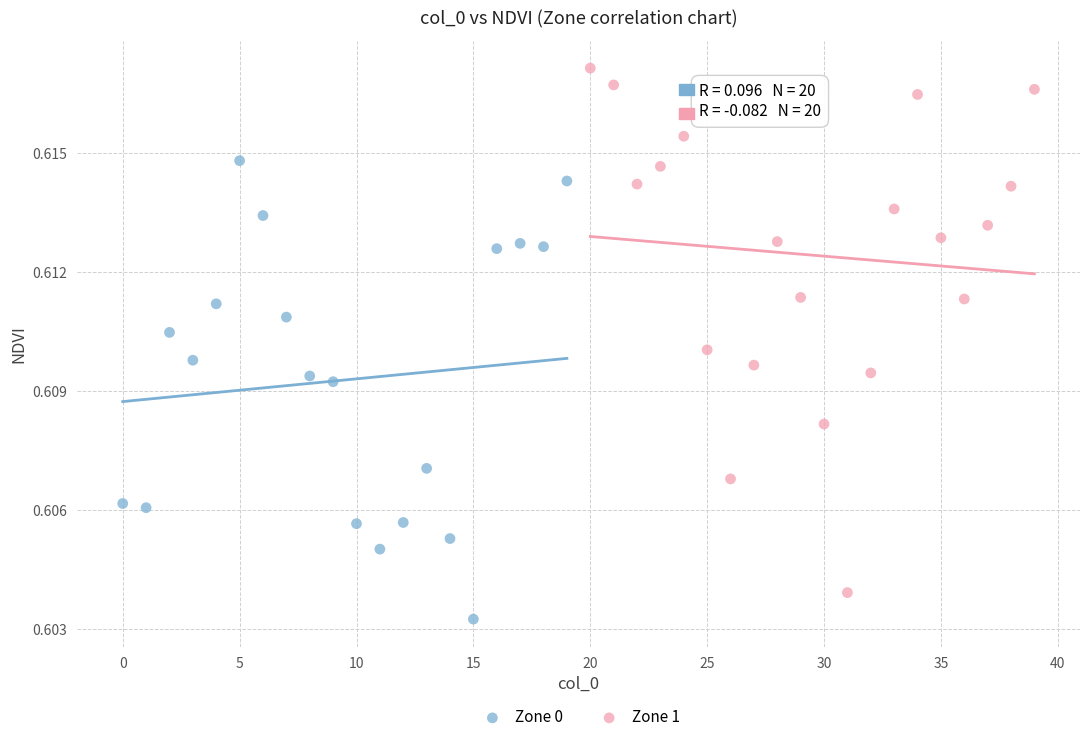

Which series contains the lowest Y value?

Zone 0